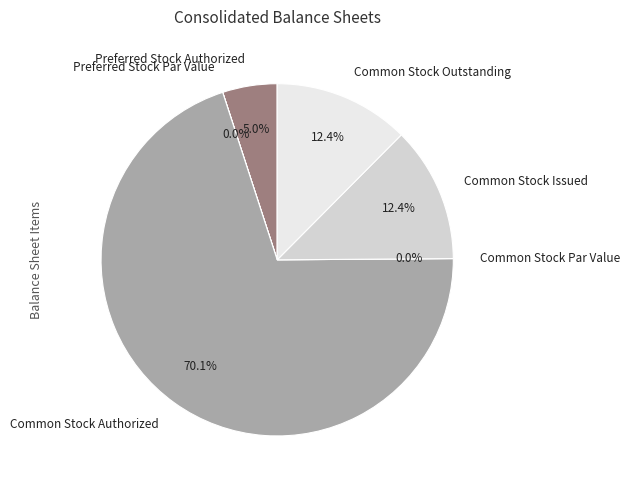

Is it true that Common Stock Outstanding is 12% of the pie?

True